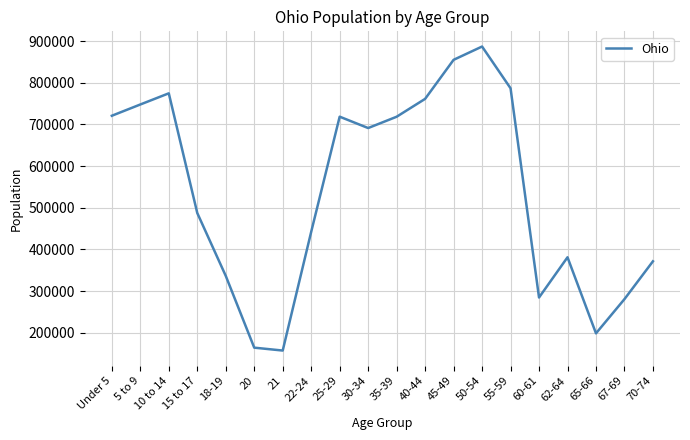

True or false: there are more than 0 points higher than both neighbors.

True